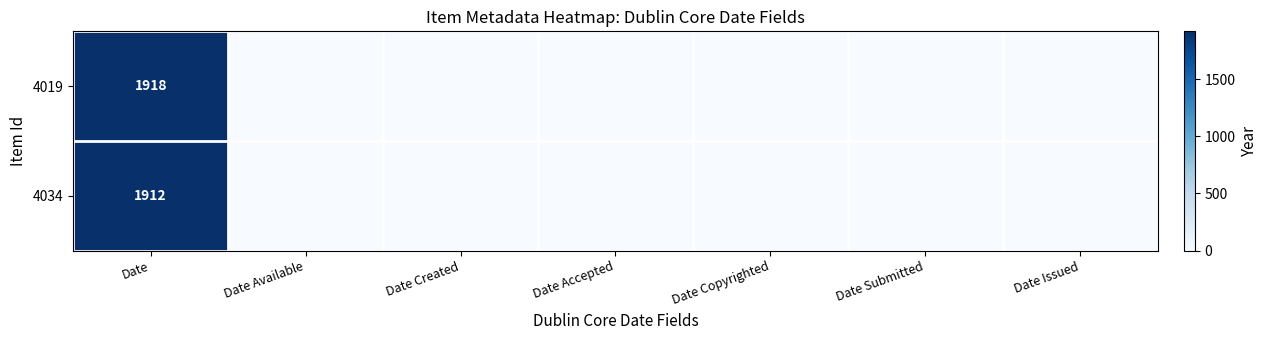

Rank the categories by 4019 value from lowest to highest.

Date Available, Date Created, Date Accepted, Date Copyrighted, Date Submitted, Date Issued, Date